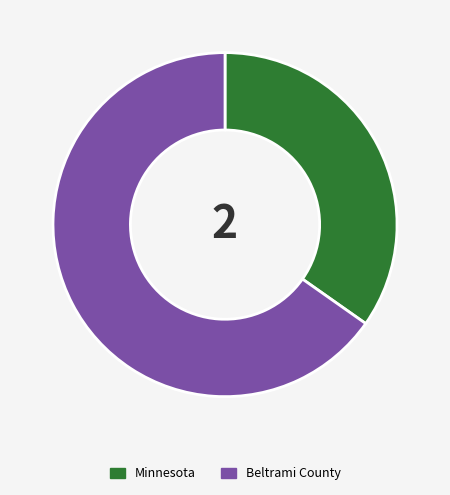

The Minnesota slice represents 35% of the pie. True or false?

True